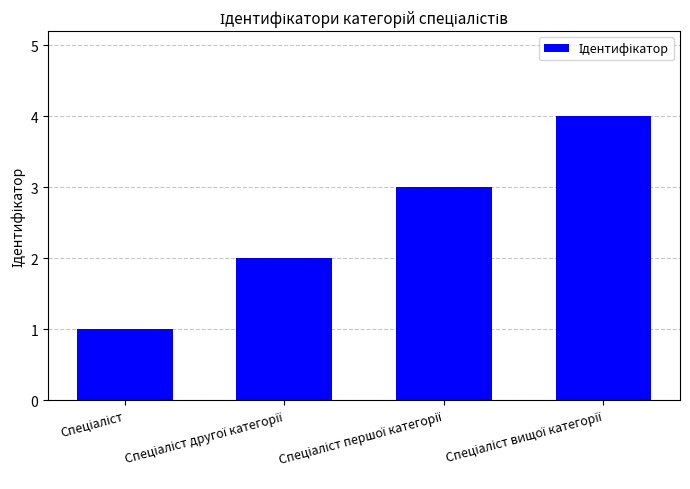

What is the greatest value displayed?

4